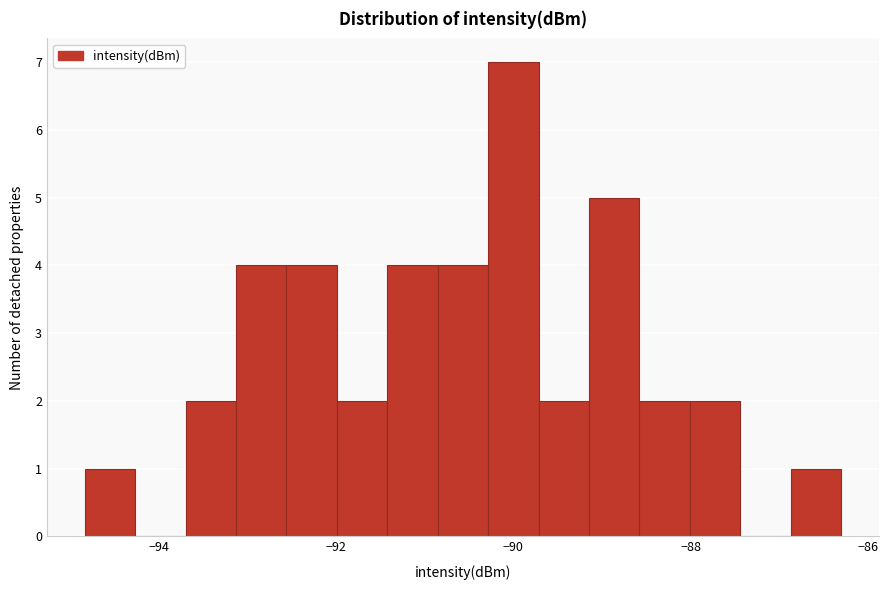

Read against the x-axis, roughly where is the centre of the tallest bar?

-90.0